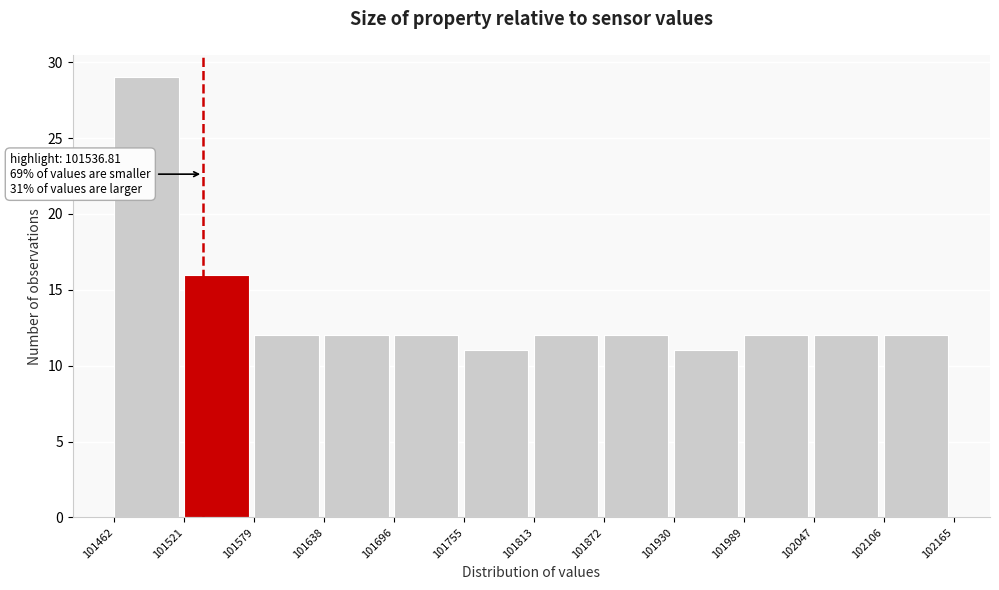

Over which range of the x-axis is the bar tallest?

101462 to 101521